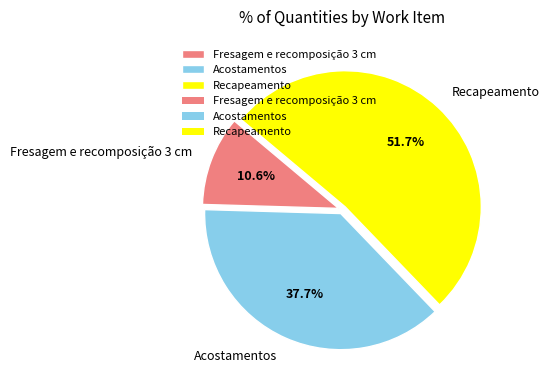

To the nearest percent, what is the average slice percentage?

33%